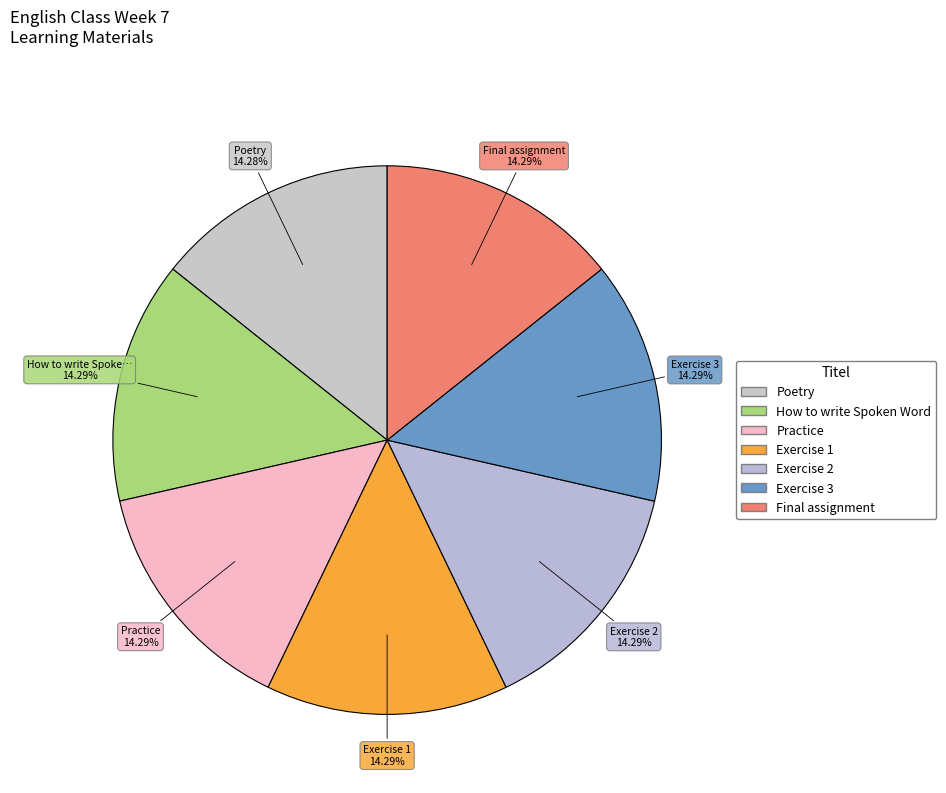

To the nearest percent, what is the combined percentage of How to write Spoken Word and Practice?

29%